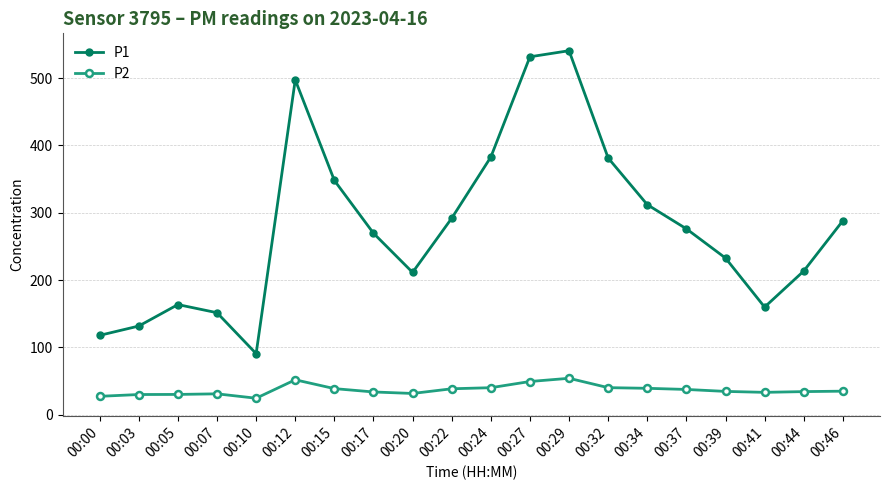

True or false: P1 has more than 1 interior local peaks.

True